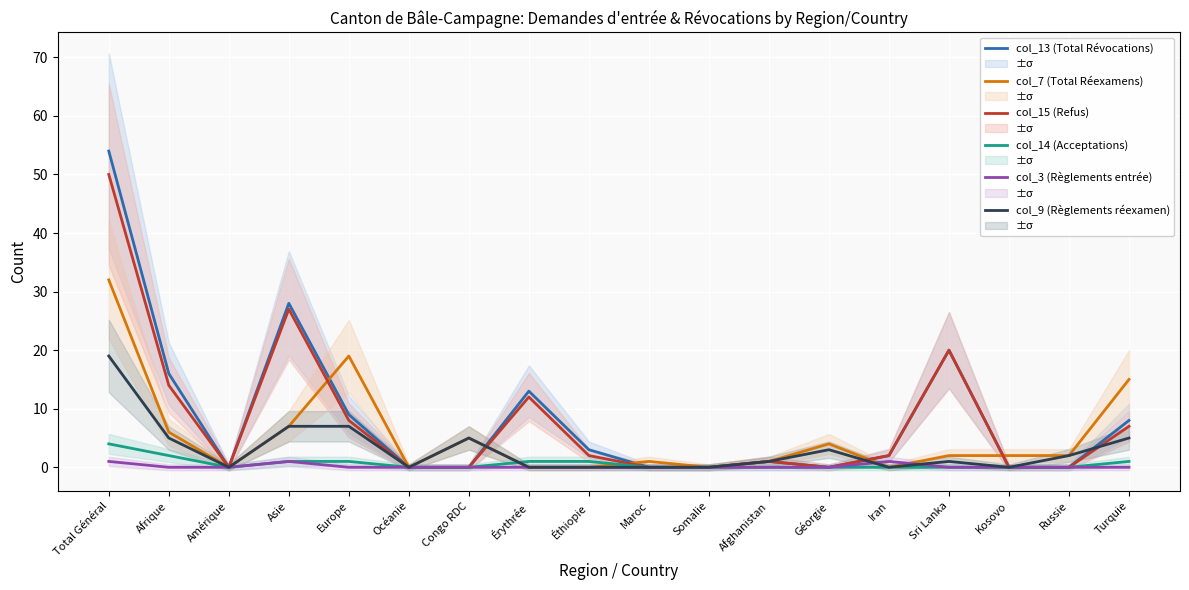

How many intersections are there between col_14 (Acceptations) and col_9 (Règlements réexamen)?

1